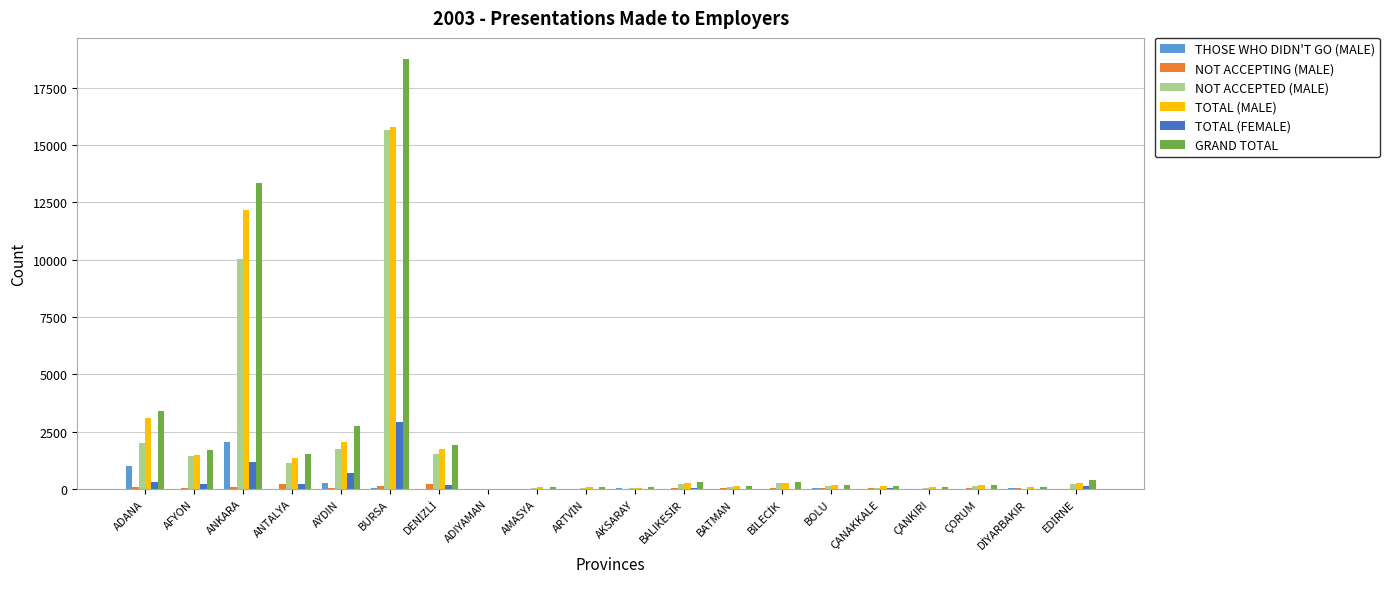

Which category has the highest value across all series?

BURSA